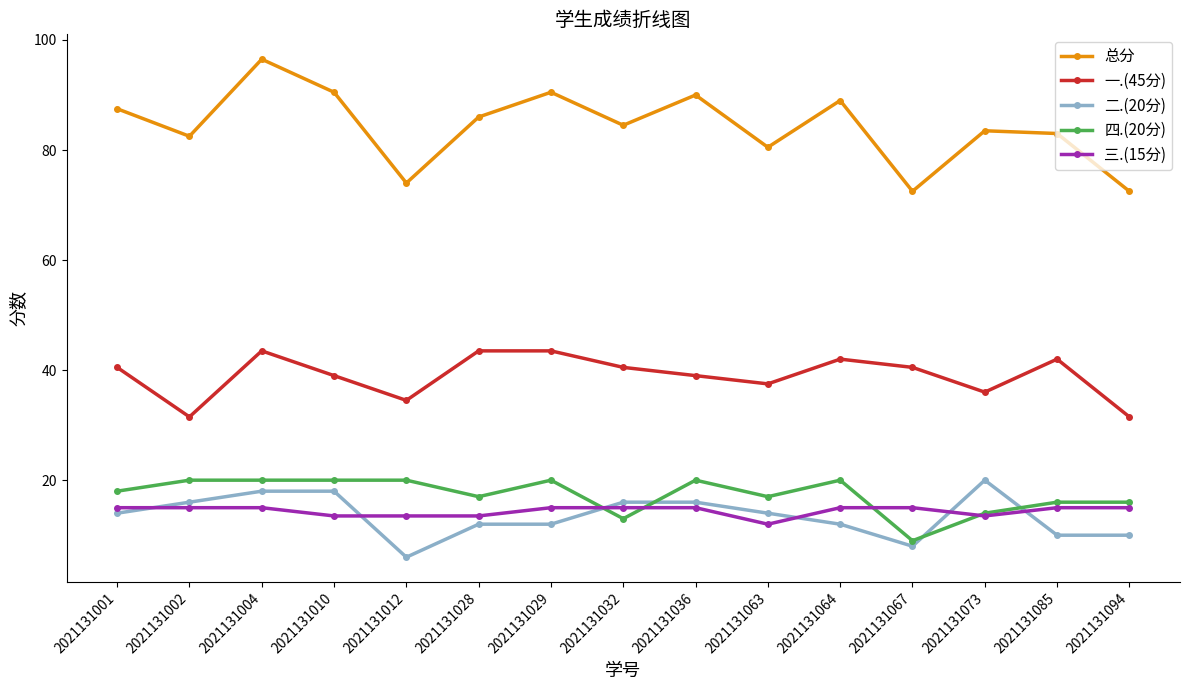

True or false: 总分 has more than 2 points higher than both neighbors.

True